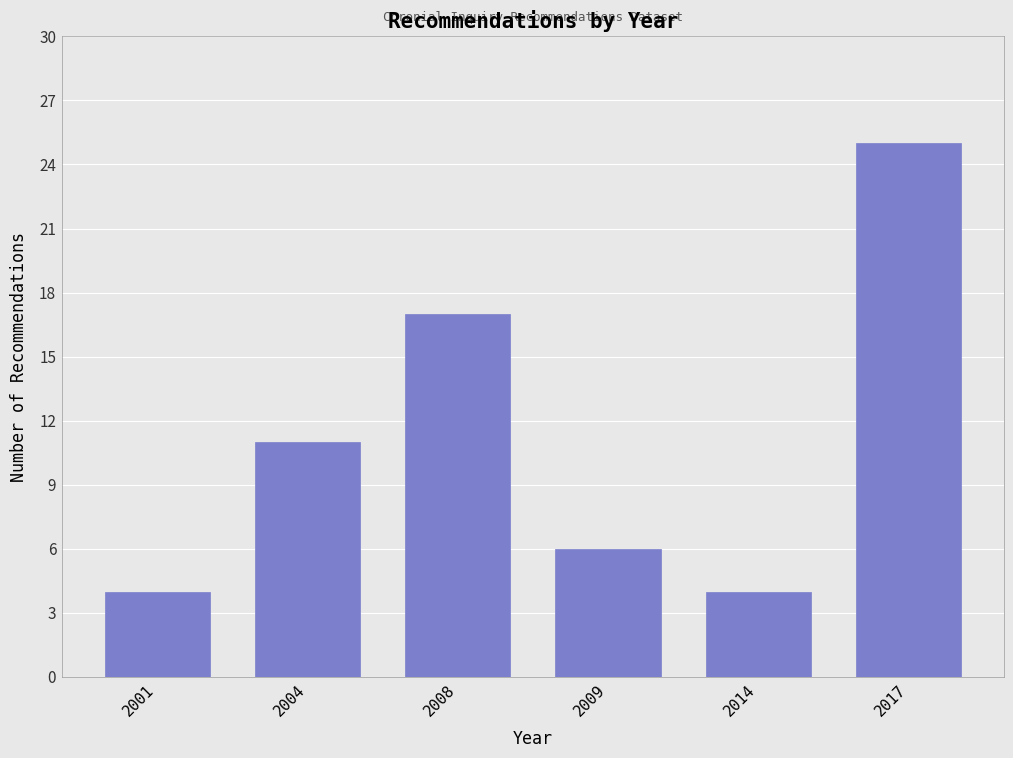

Reading left to right, transcribe all the data shown in this chart.

4	11	17	6	4	25